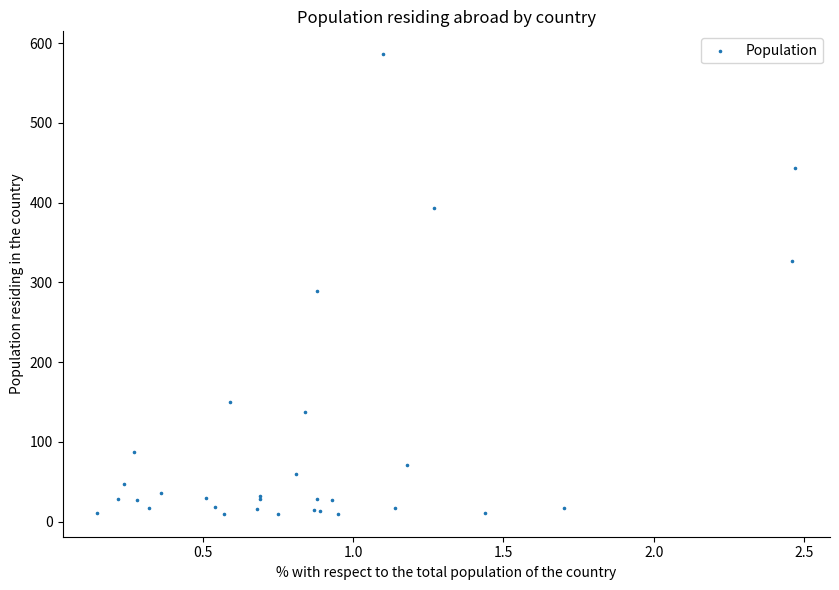

What Y value in the scatter plot is closest to 298?

289